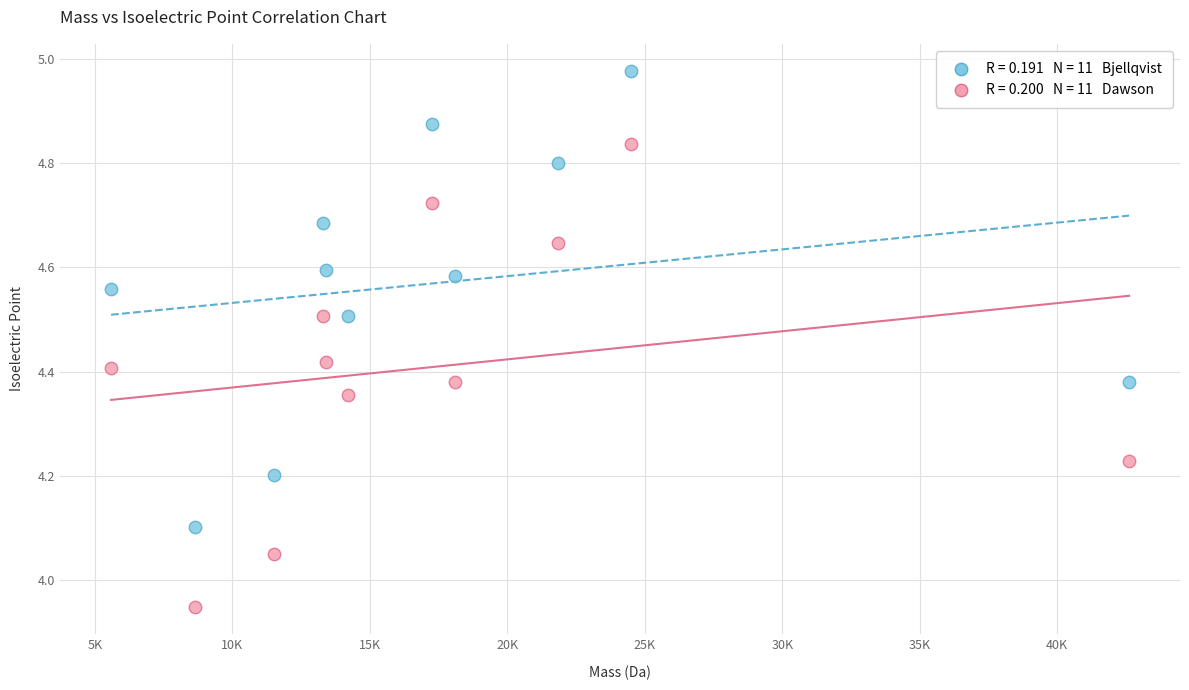

Across all data points, what is the range of X values (max minus min)?

37019.6